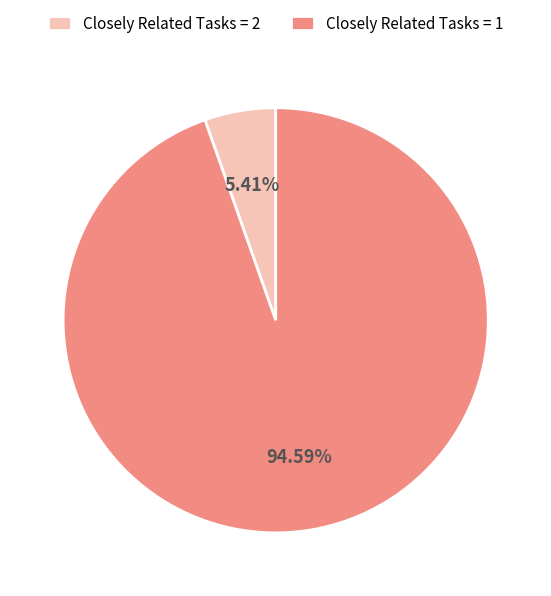

Rank the categories by value from highest to lowest.

Closely Related Tasks = 1, Closely Related Tasks = 2